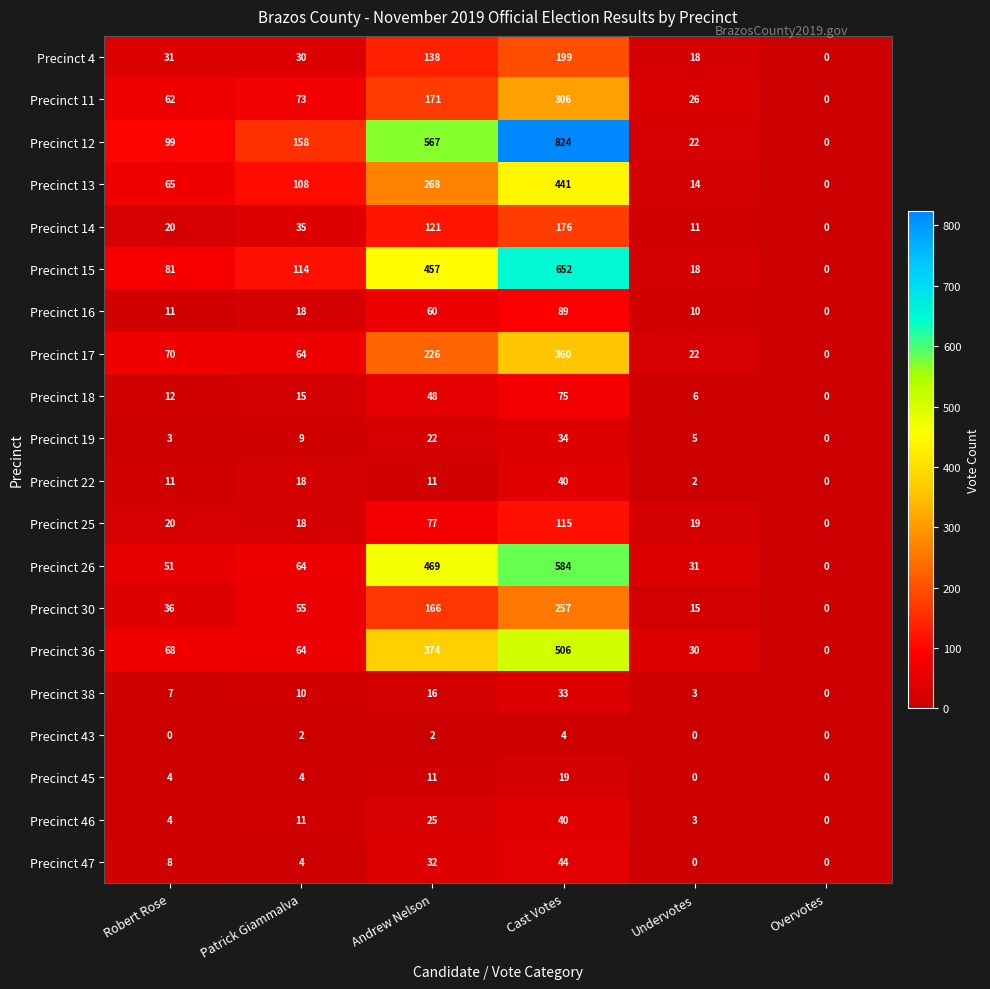

Which series has the widest spread of values?

Precinct 12